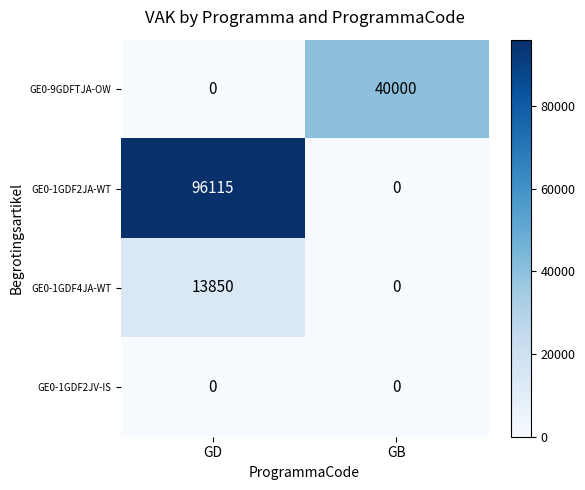

Rank the series by their maximum value, from highest to lowest.

GE0-1GDF2JA-WT, GE0-9GDFTJA-OW, GE0-1GDF4JA-WT, GE0-1GDF2JV-IS